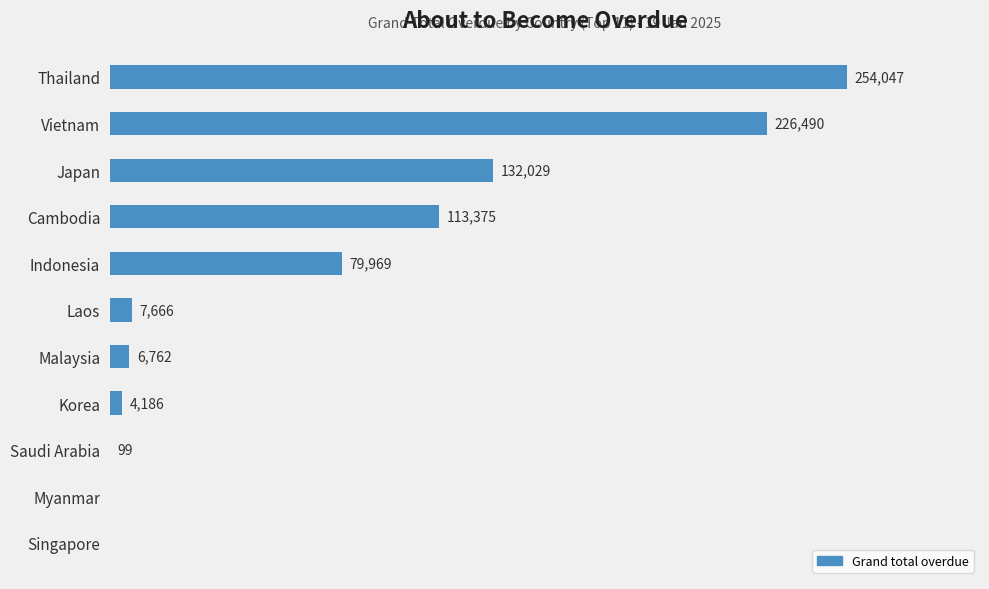

Which has a higher value, Laos or Korea?

Laos